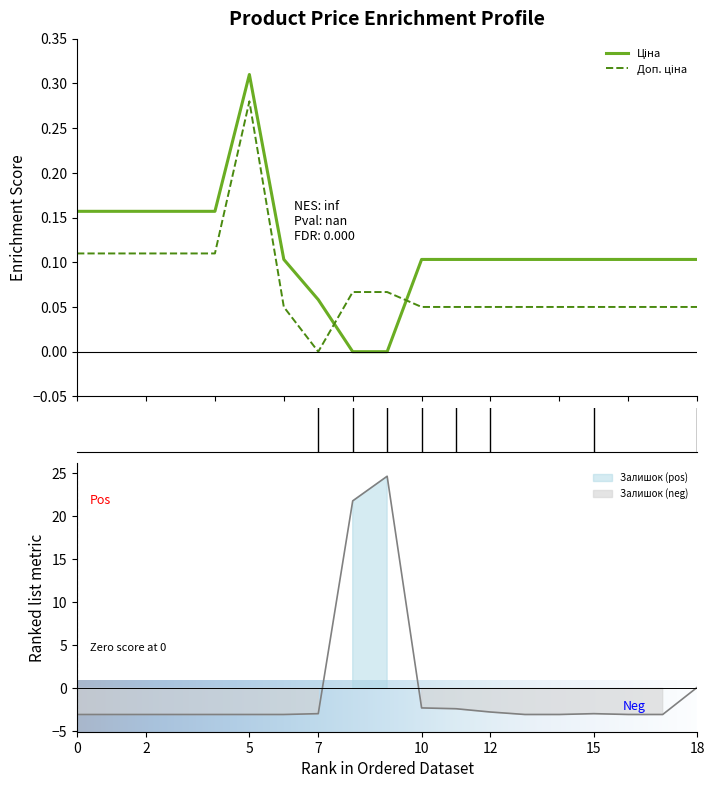

What are all the series names shown in the legend?

Ціна, Доп. ціна, Залишок